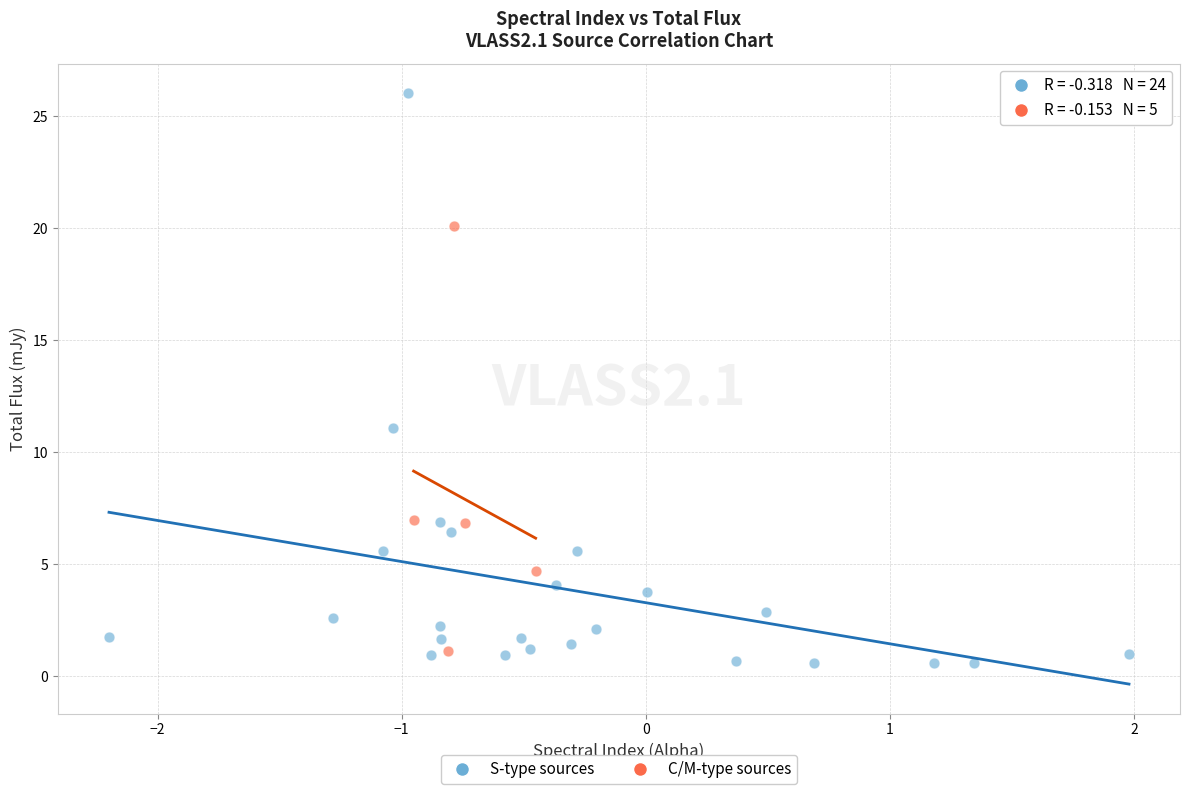

Which series reaches the maximum Y coordinate?

S-type sources